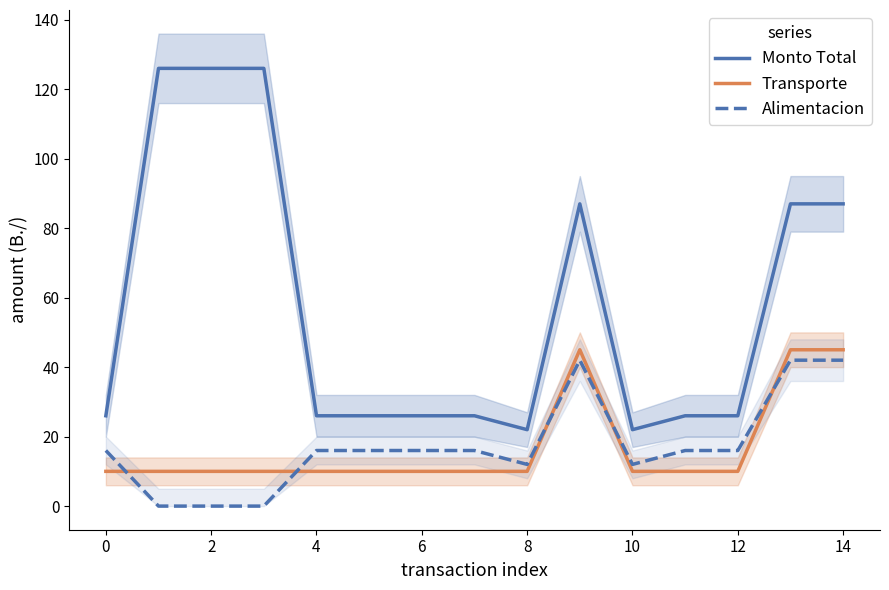

How many interior local valleys does the Monto Total series have?

2